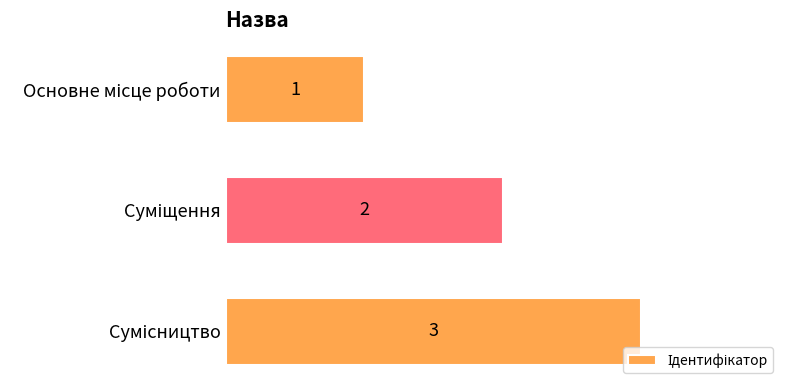

How many values are between 1 and 3?

3